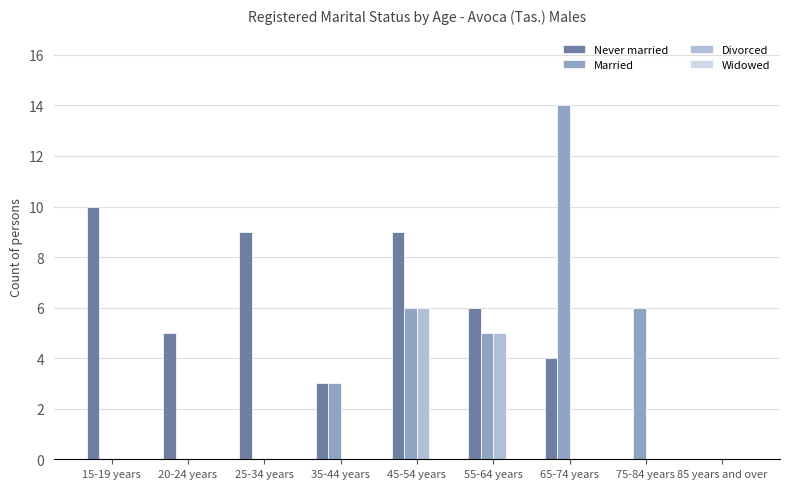

Is it true that Married equals 14 at 65-74 years?

True